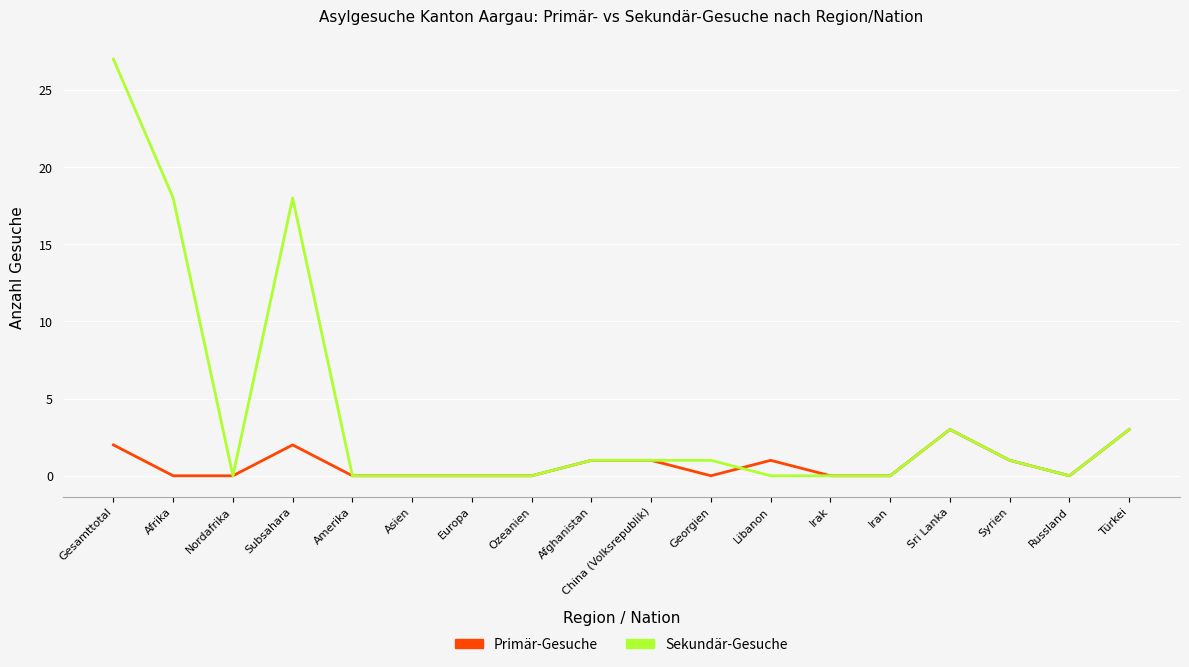

Reading left to right, list all the values displayed in this chart.

Primär-Gesuche: Gesamttotal=2	Afrika=0	Nordafrika=0	Subsahara=2	Amerika=0	Asien=0	Europa=0	Ozeanien=0	Afghanistan=1	China (Volksrepublik)=1	Georgien=0	Libanon=1	Irak=0	Iran=0	Sri Lanka=3	Syrien=1	Russland=0	Türkei=3
Sekundär-Gesuche: Gesamttotal=27	Afrika=18	Nordafrika=0	Subsahara=18	Amerika=0	Asien=0	Europa=0	Ozeanien=0	Afghanistan=1	China (Volksrepublik)=1	Georgien=1	Libanon=0	Irak=0	Iran=0	Sri Lanka=3	Syrien=1	Russland=0	Türkei=3